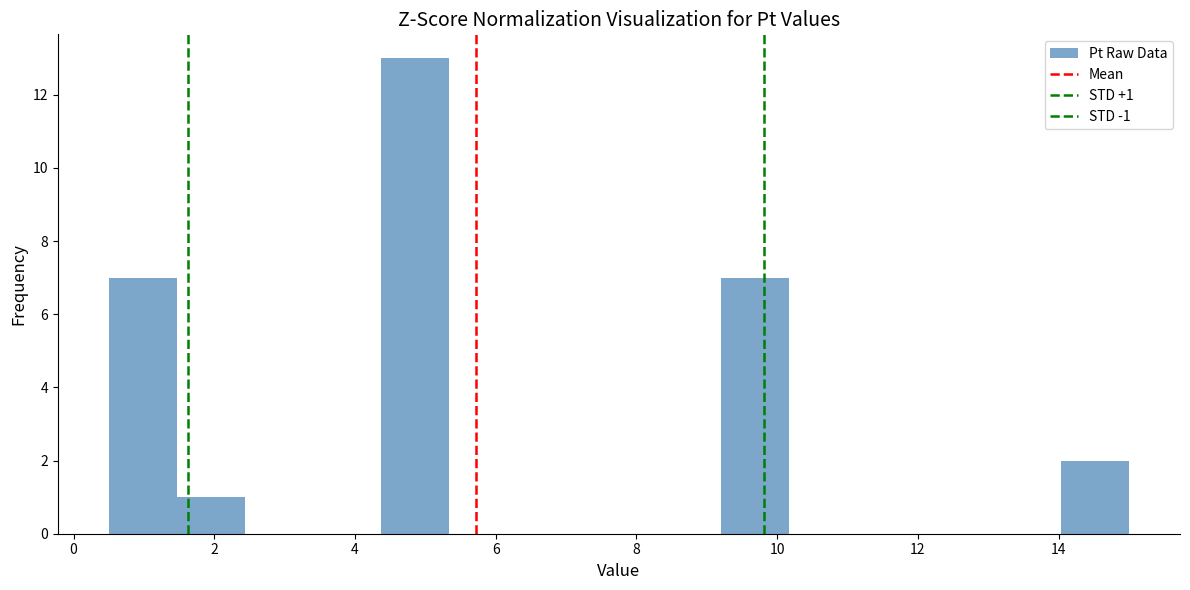

Which range on the x-axis has the tallest bar?

4.4 to 5.4